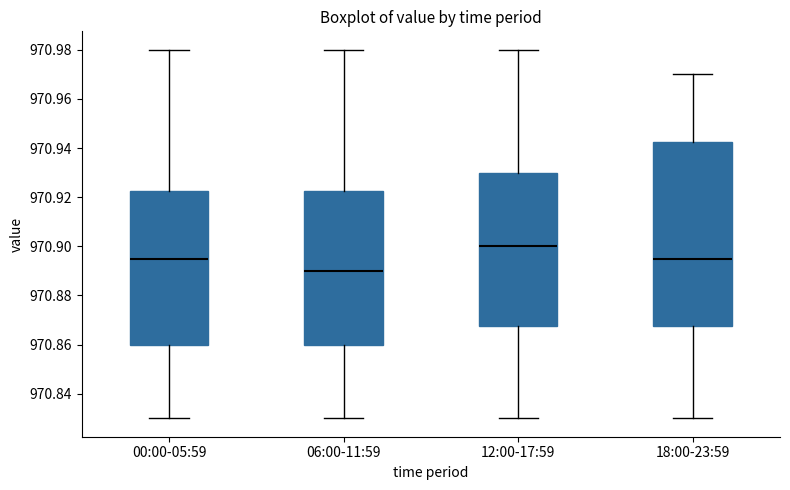

Reading left to right, transcribe this box plot: for each box, give where its median line is, the range the box spans, and where its two whiskers end, as read against the y-axis. The values are not printed on the chart, so give them approximately, as read against the axis.

00:00-05:59: median 970.896, box 970.860 to 970.922, whiskers 970.830 to 970.980
06:00-11:59: median 970.890, box 970.860 to 970.922, whiskers 970.830 to 970.980
12:00-17:59: median 970.900, box 970.868 to 970.930, whiskers 970.830 to 970.980
18:00-23:59: median 970.896, box 970.868 to 970.942, whiskers 970.830 to 970.970